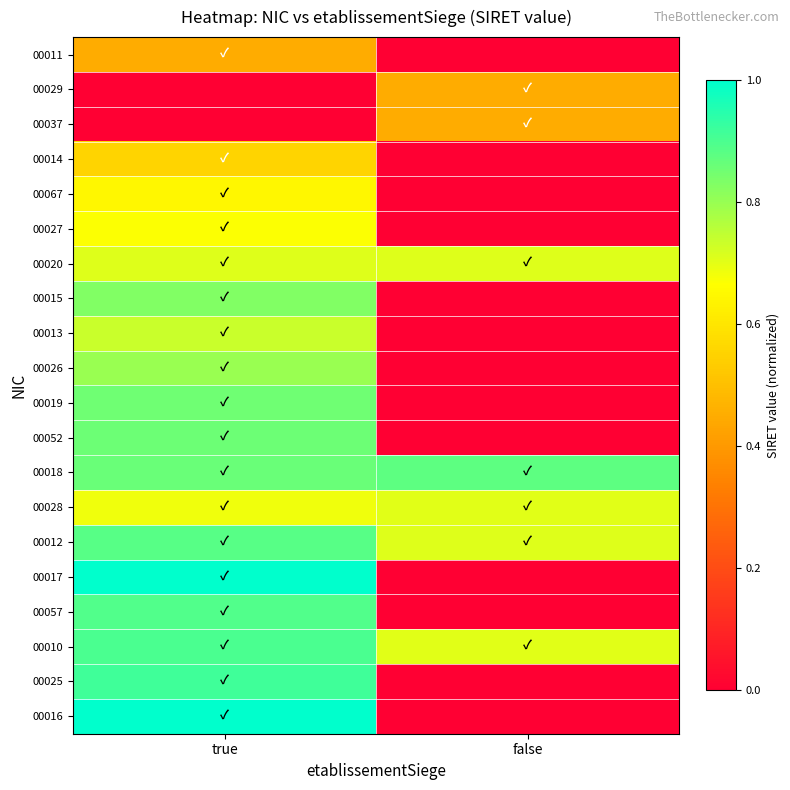

How many distinct data groups are displayed?

20